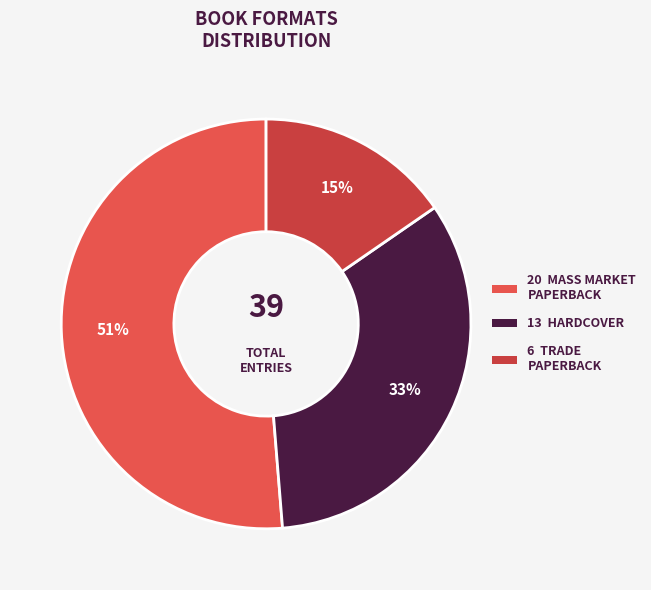

Is there a majority slice in this chart?

Yes